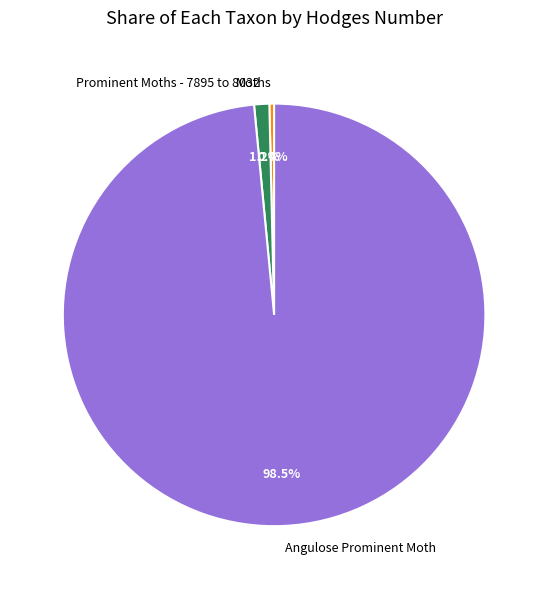

The Moths slice represents 0% of the pie. True or false?

True